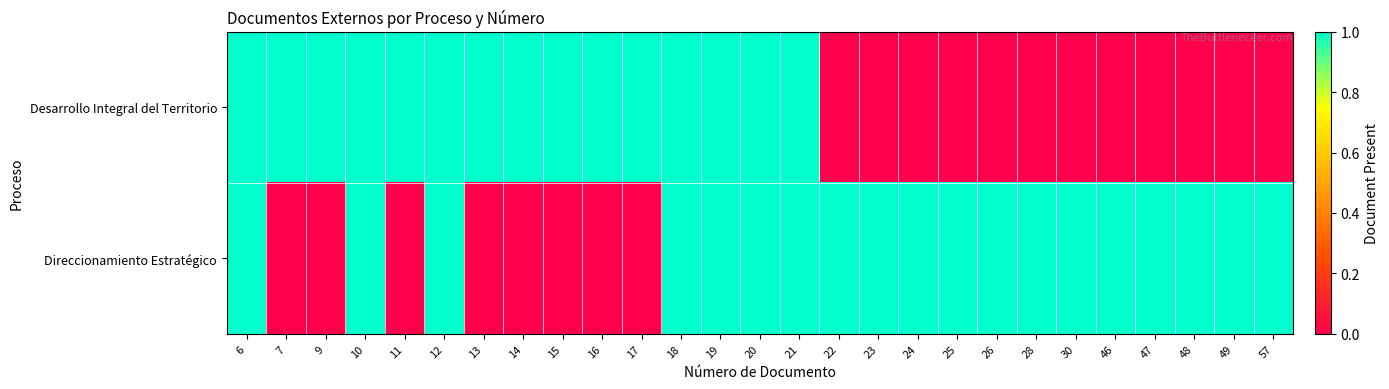

List the series in order of their overall mean, lowest first.

Desarrollo Integral del Territorio, Direccionamiento Estratégico